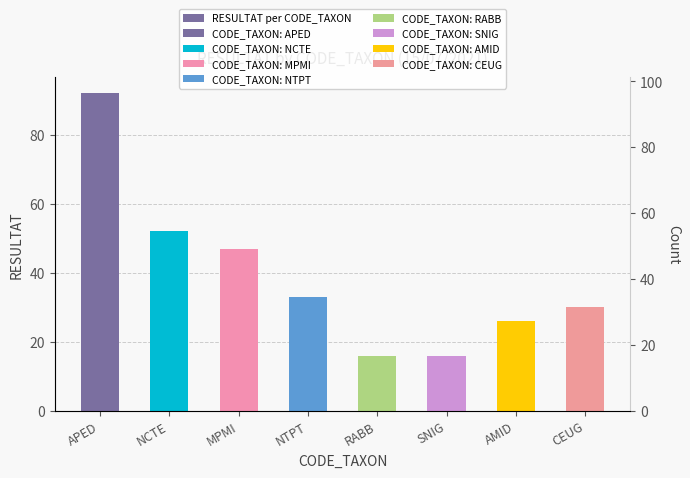

At which category does the chart reach its minimum across all series?

RABB